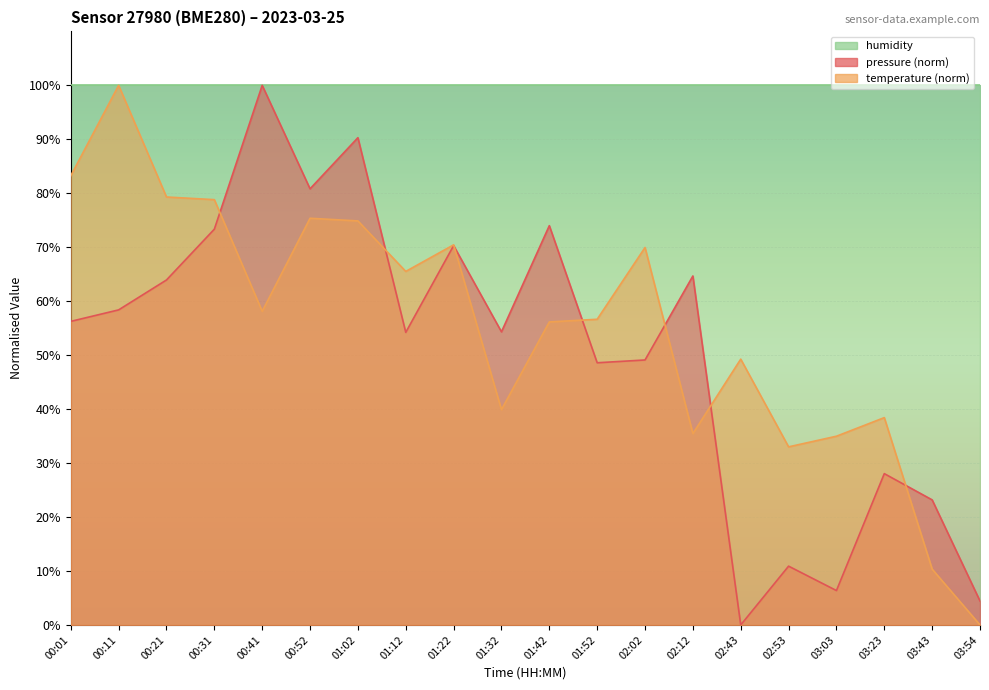

At 00:31, list the series in order from largest to smallest.

humidity, temperature (norm), pressure (norm)